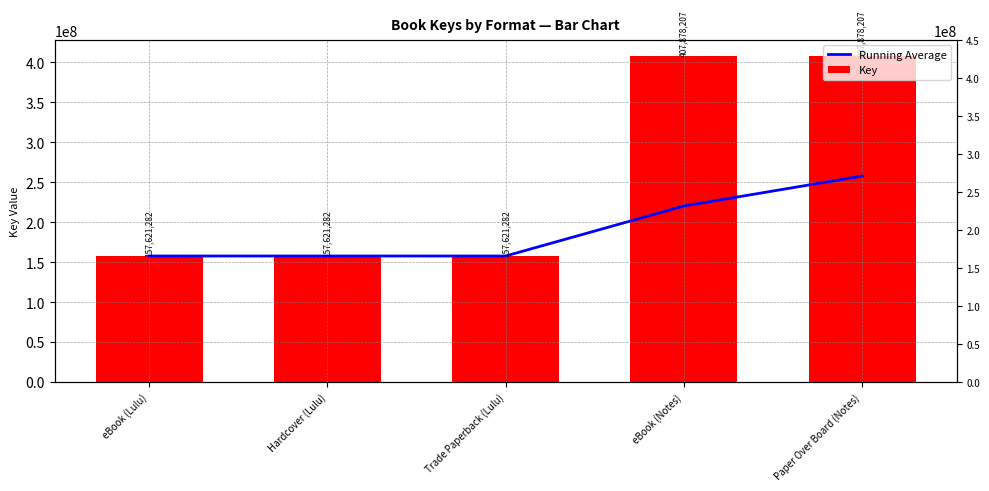

Reading right to left, list all the values displayed in this chart.

Running Average: 257724052.0	220185513.2	157621282.0	157621282.0	157621282.0
Key: 407878207.0	407878207.0	157621282.0	157621282.0	157621282.0